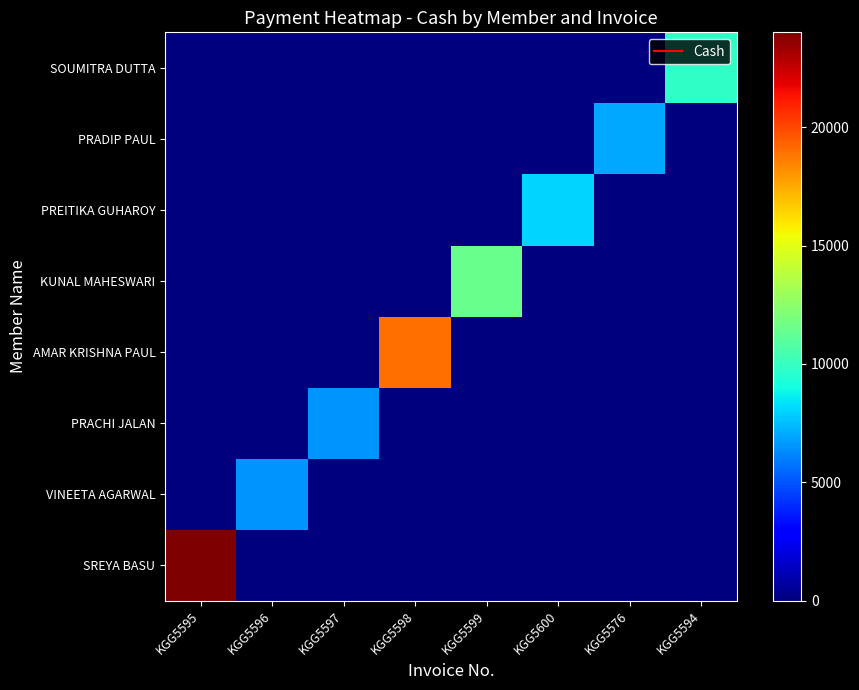

Rank the series at KGG5598 from highest to lowest value.

AMAR KRISHNA PAUL, SREYA BASU, VINEETA AGARWAL, PRACHI JALAN, KUNAL MAHESWARI, PREITIKA GUHAROY, PRADIP PAUL, SOUMITRA DUTTA